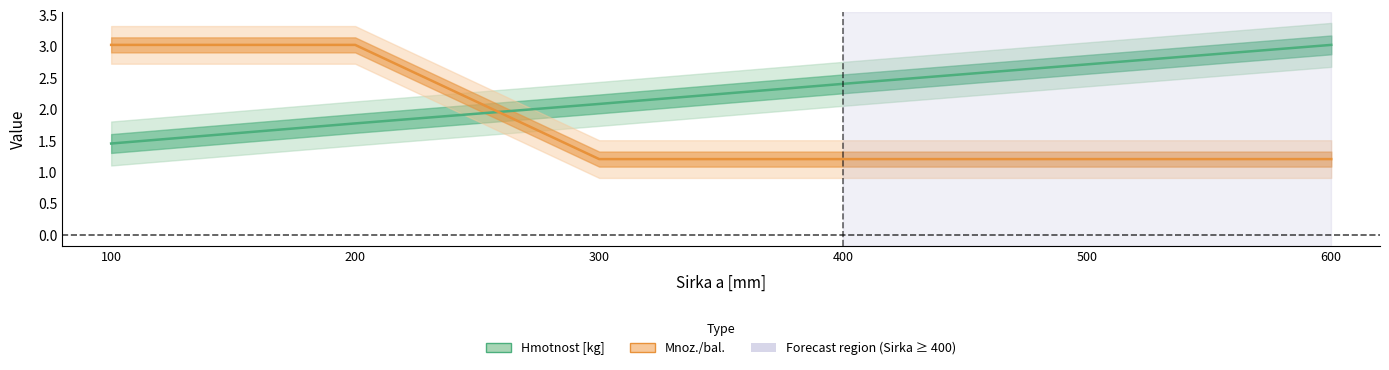

Count the number of categories in the chart.

6